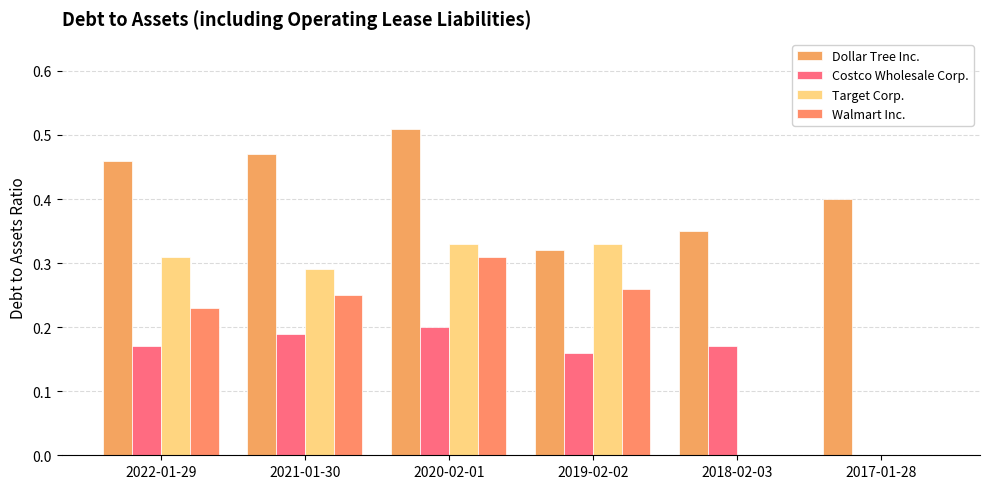

What is the average value of the Costco Wholesale Corp. series?

0.1